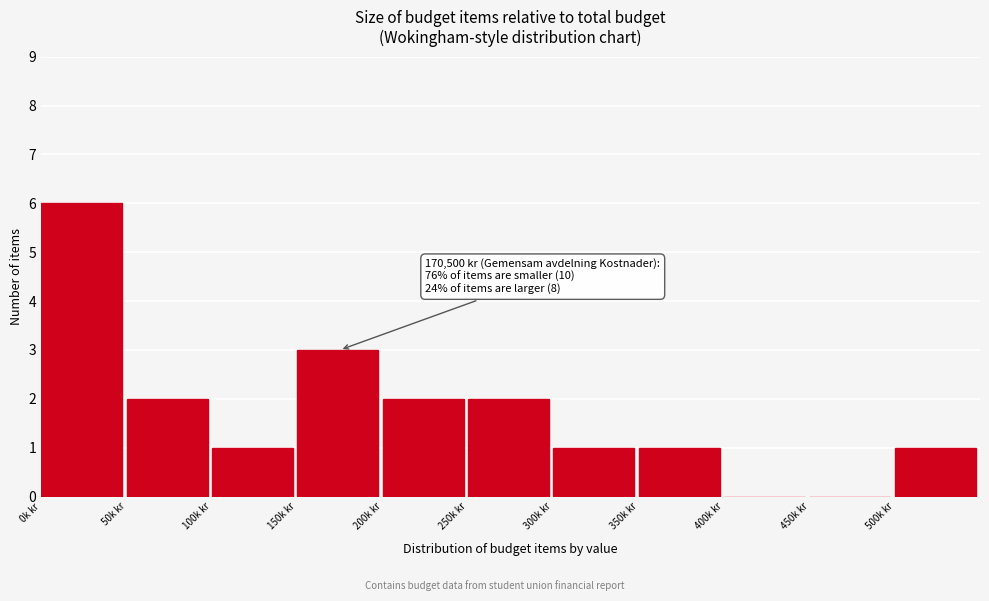

Reading left to right, what are all the values shown in this chart?

0k kr=6	50k kr=2	100k kr=1	150k kr=3	200k kr=2	250k kr=2	300k kr=1	350k kr=1	400k kr=0	450k kr=0	500k kr=1